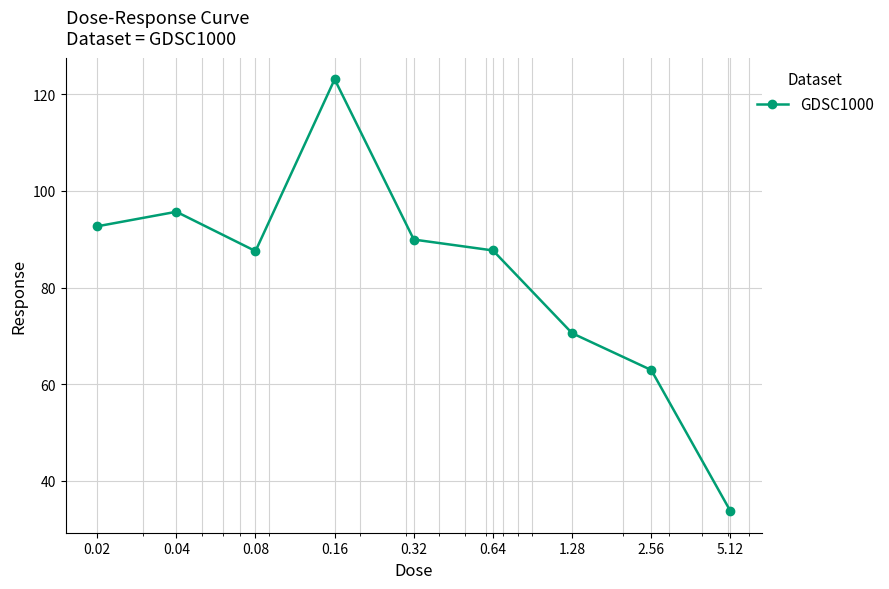

True or false: there are more than 0 points higher than both neighbors.

True